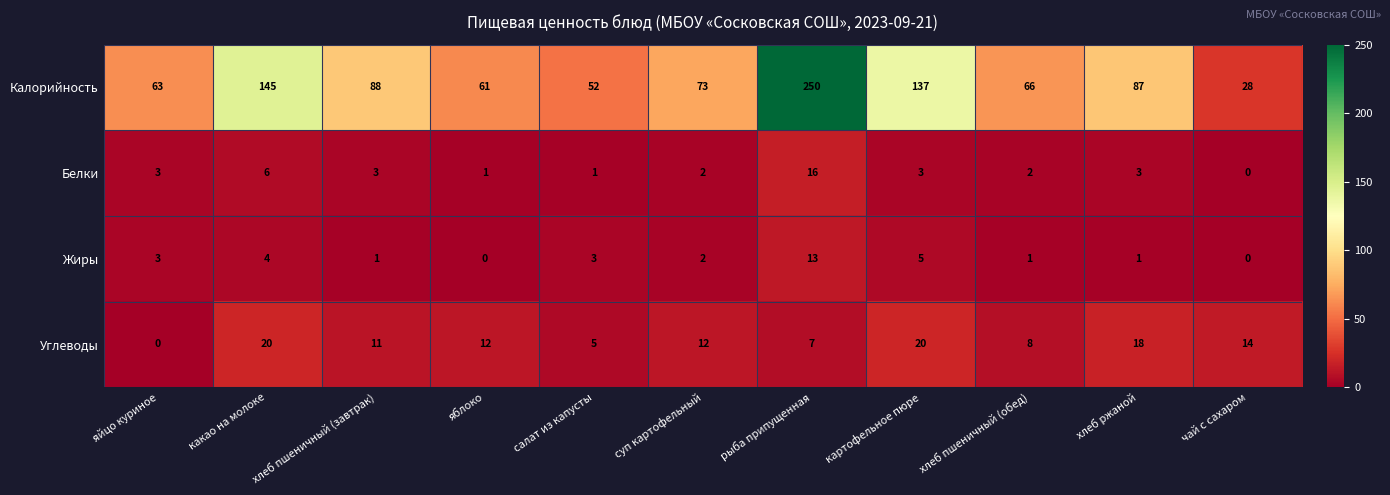

The Углеводы series shows 5 at салат из капусты. True or false?

True